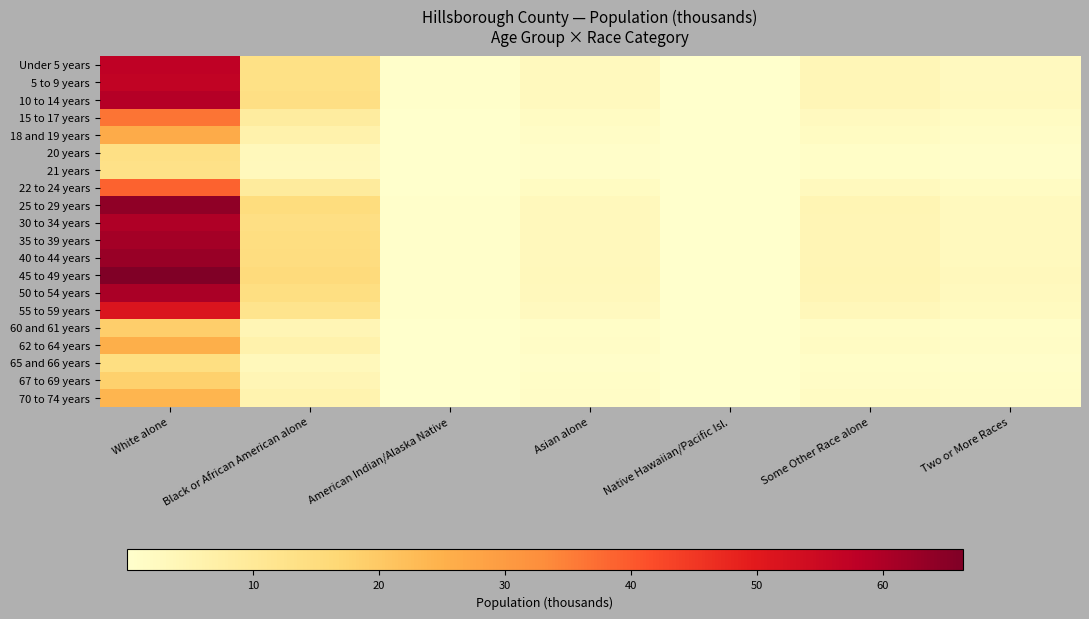

Which series has the widest spread of values?

45 to 49 years